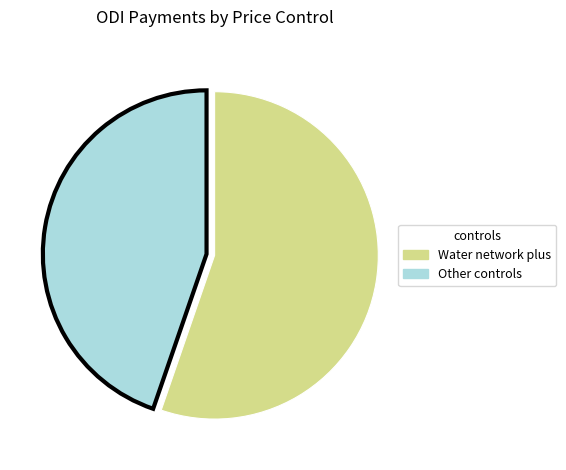

Is there a majority slice in this chart?

Yes